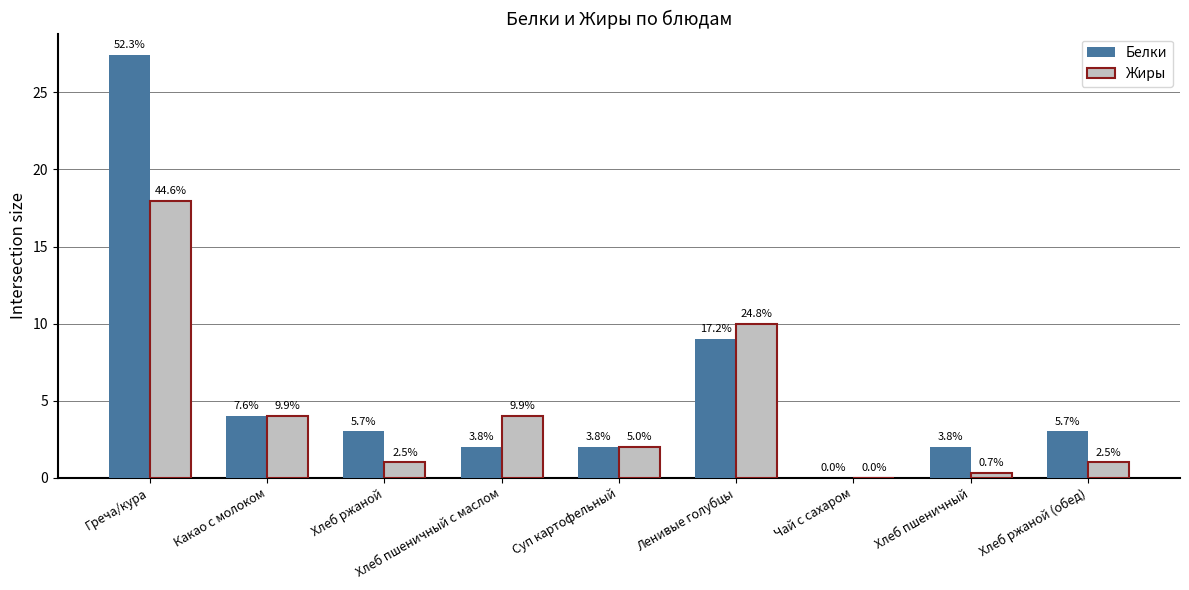

Are the bars grouped side by side (vs. stacked)?

Yes